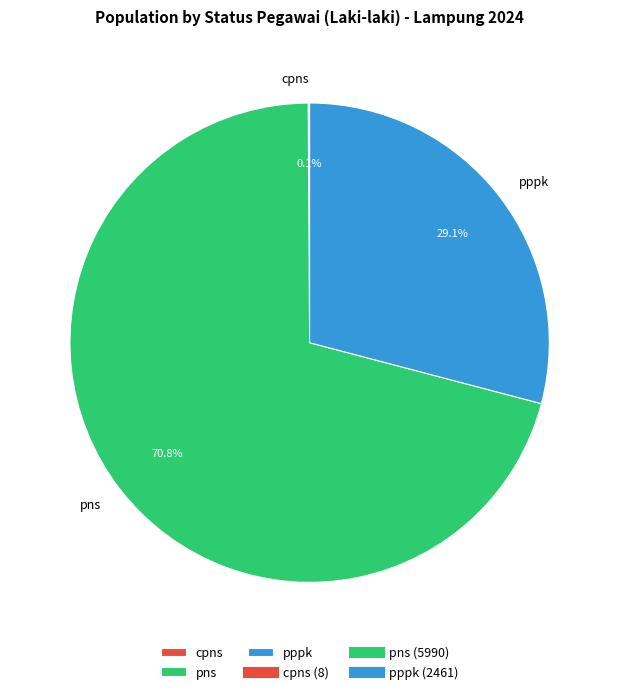

How much of the chart is everything except pppk?

70.9%